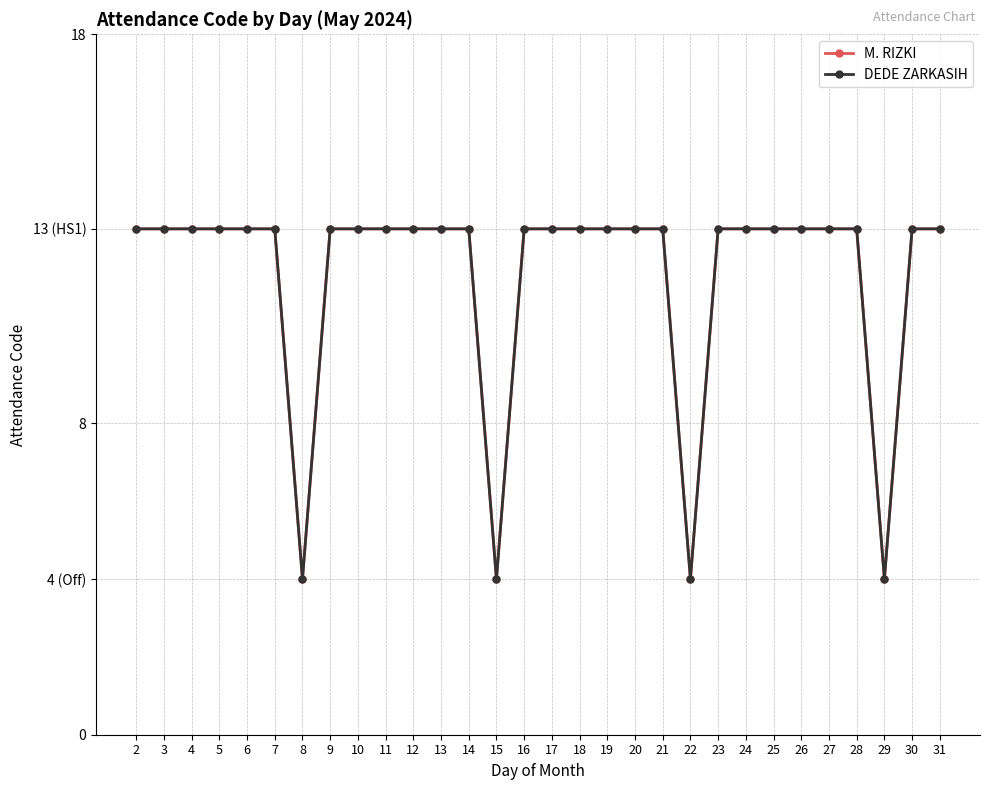

True or false: DEDE ZARKASIH has a value of 3 at 17.

False